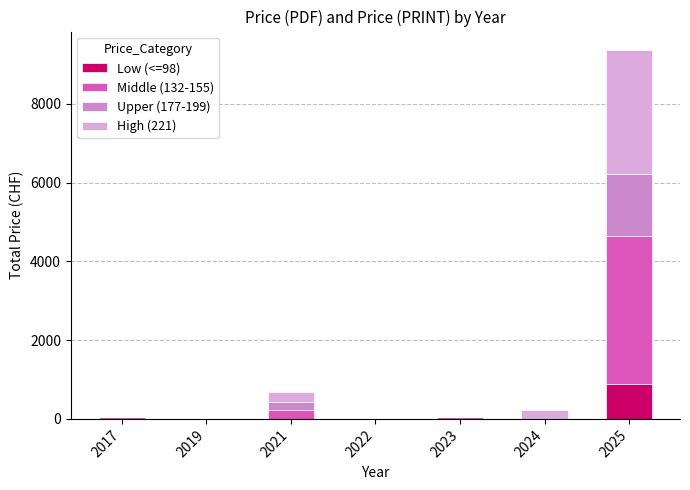

Are the bars grouped side by side (vs. stacked)?

No